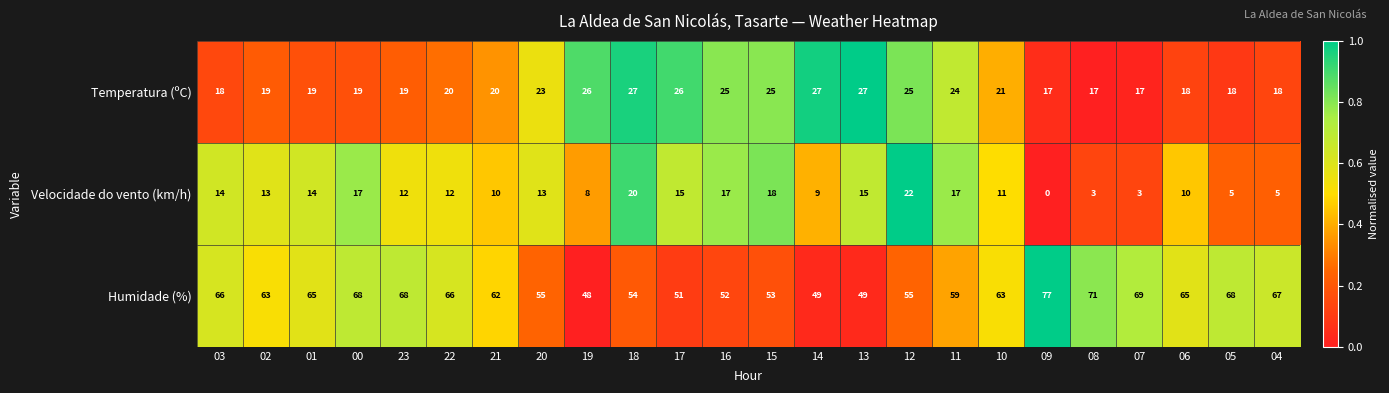

Which category has the lowest value across all series?

09